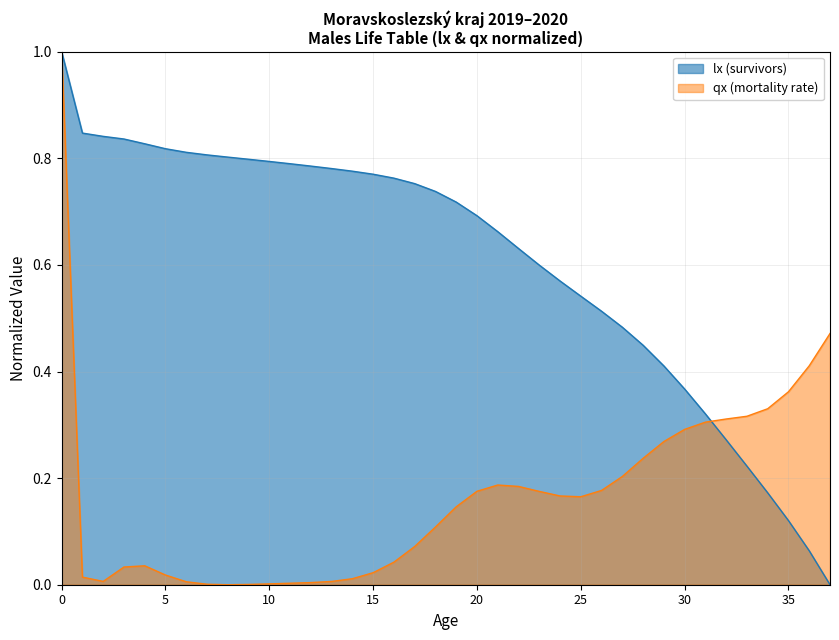

How many data points does each series have?

38